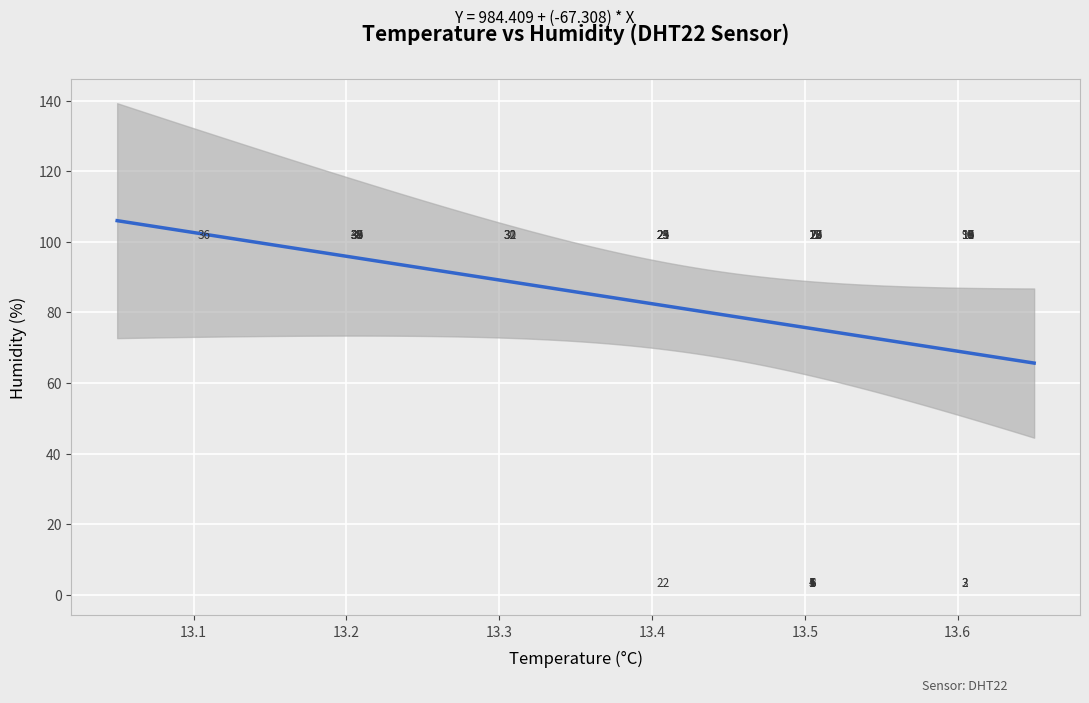

What Y value in the scatter plot is closest to 50?

1.0